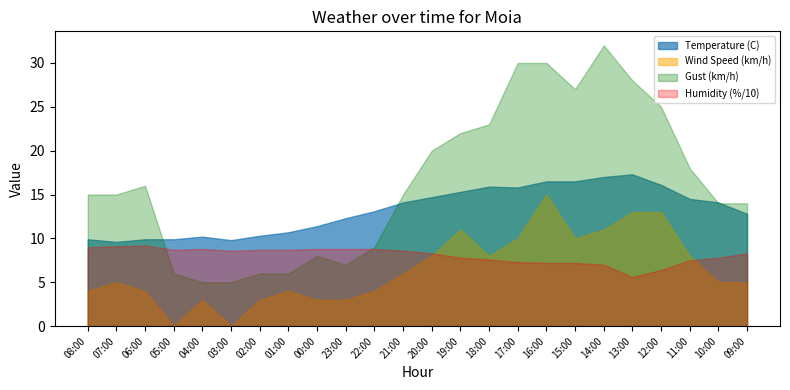

Rank the categories by Temperature (C) value from highest to lowest.

13:00, 14:00, 16:00, 15:00, 12:00, 18:00, 17:00, 19:00, 20:00, 11:00, 21:00, 10:00, 22:00, 09:00, 23:00, 00:00, 01:00, 02:00, 04:00, 08:00, 06:00, 05:00, 03:00, 07:00